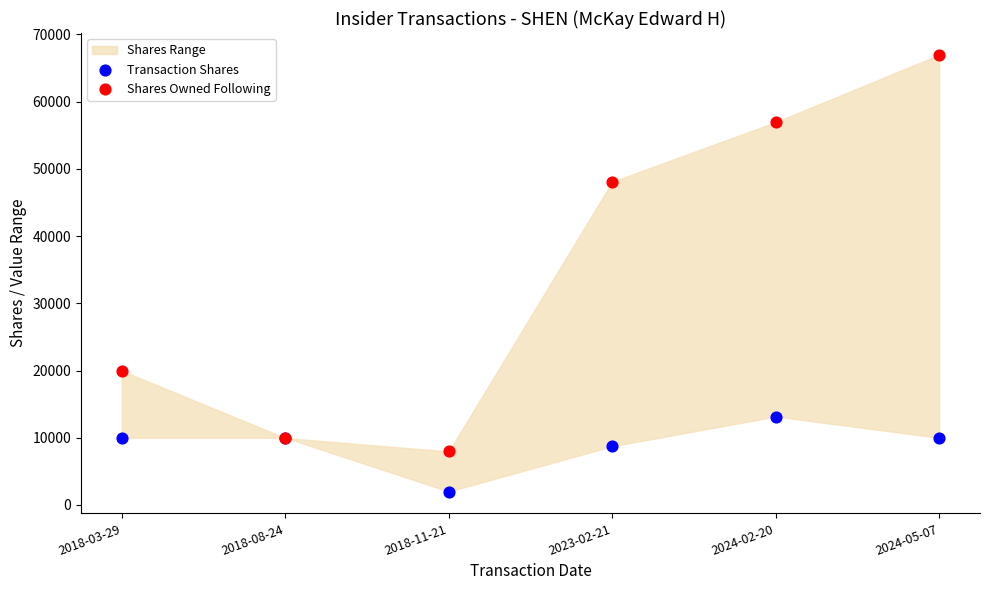

Which series reaches the minimum Y coordinate?

Transaction Shares